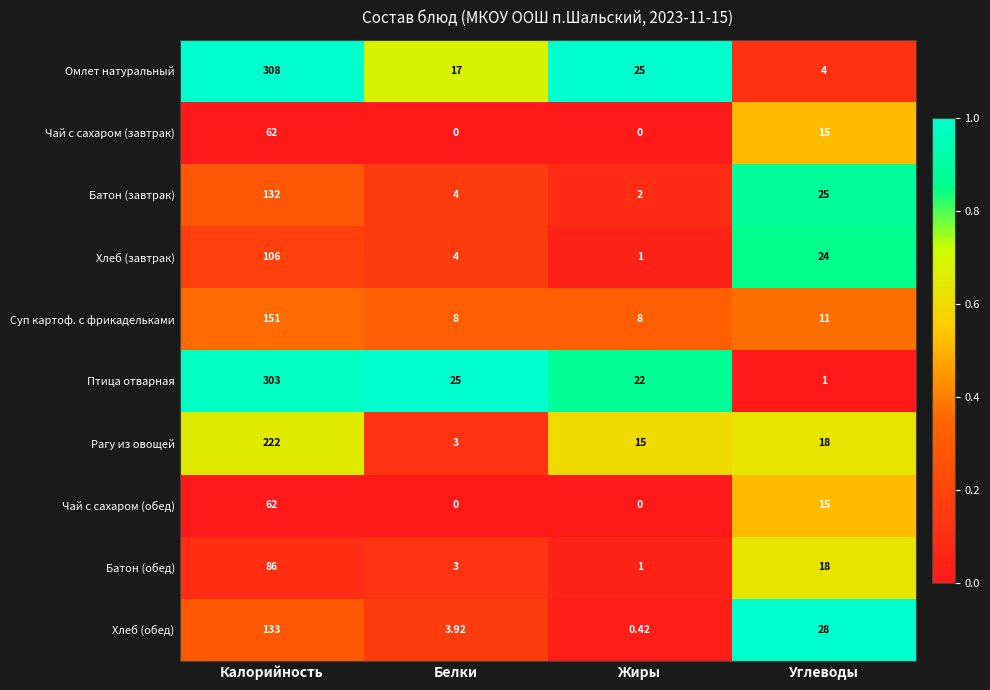

Which series has the largest total across all categories?

Омлет натуральный